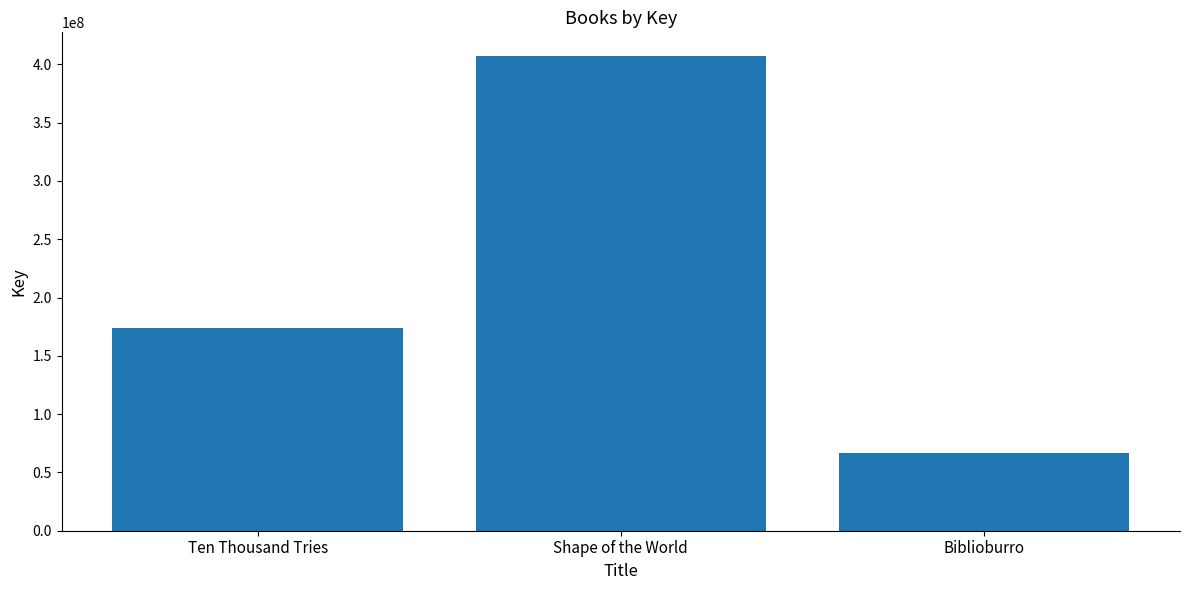

What is the label of the 1st bar from the left?

Ten Thousand Tries